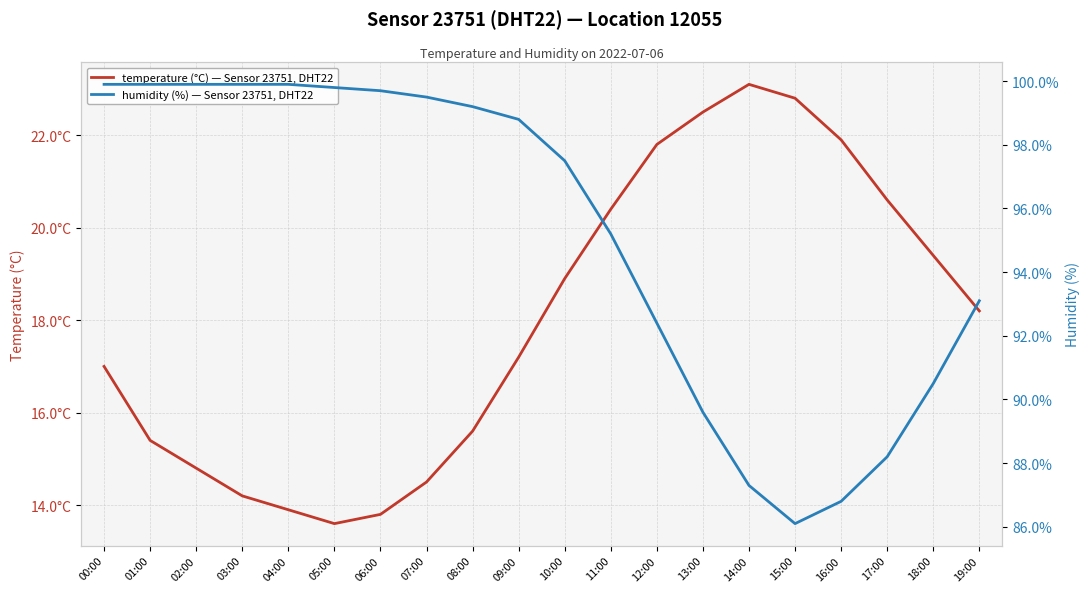

What is the minimum value shown in the chart?

13.6